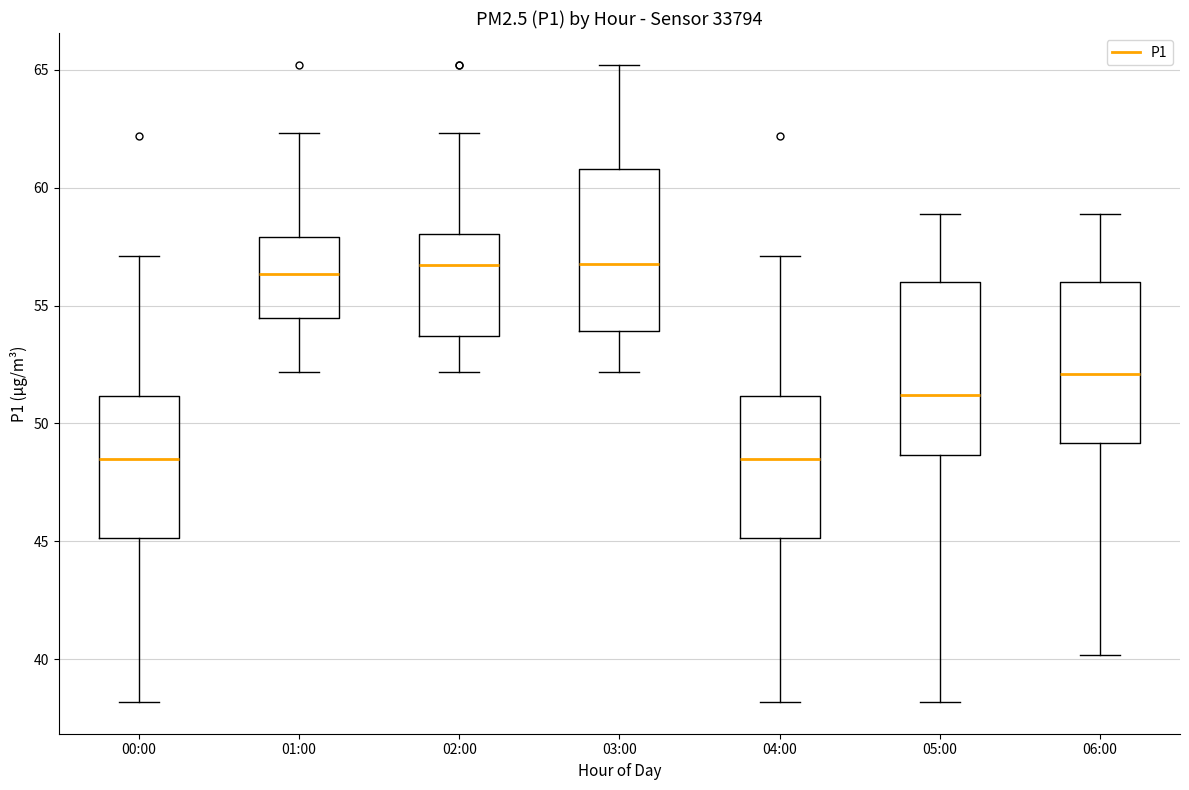

Reading left to right, transcribe this box plot: for each box, give where its median line is, the range the box spans, and where its two whiskers end, as read against the y-axis. The values are not printed on the chart, so give them approximately, as read against the axis.

00:00: median 48.5, box 45.0 to 51.0, whiskers 38.0 to 57.0
01:00: median 56.5, box 54.5 to 58.0, whiskers 52.0 to 62.5
02:00: median 56.5, box 53.5 to 58.0, whiskers 52.0 to 62.5
03:00: median 57.0, box 54.0 to 61.0, whiskers 52.0 to 65.0
04:00: median 48.5, box 45.0 to 51.0, whiskers 38.0 to 57.0
05:00: median 51.0, box 48.5 to 56.0, whiskers 38.0 to 59.0
06:00: median 52.0, box 49.0 to 56.0, whiskers 40.0 to 59.0